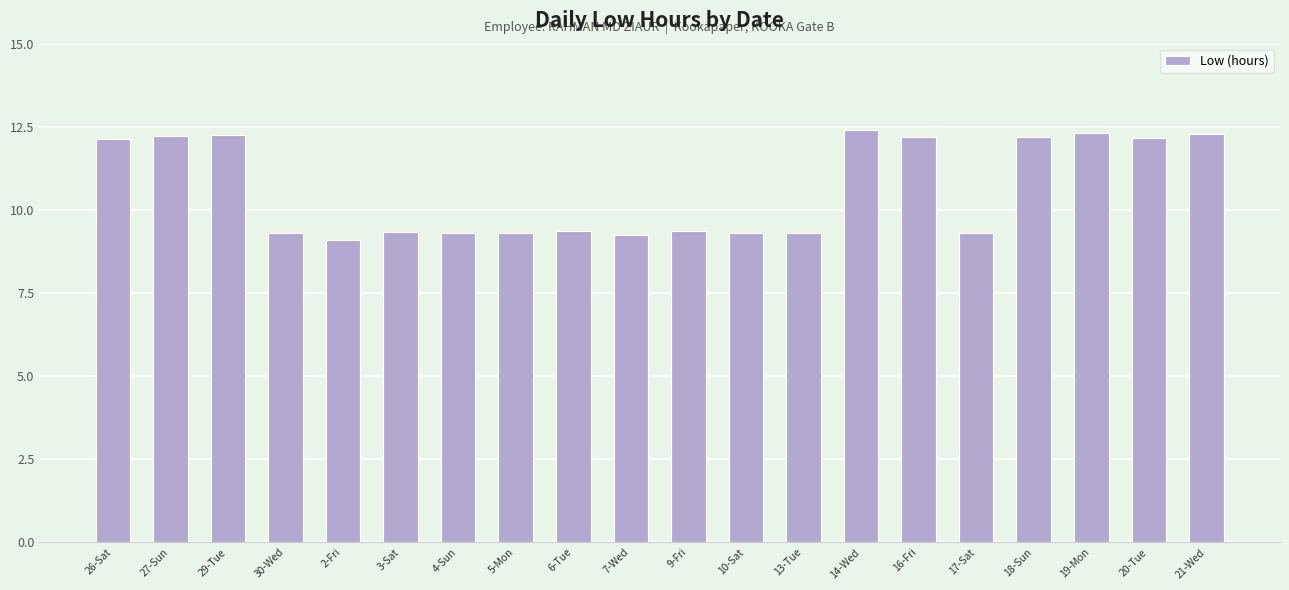

Count the number of categories in the chart.

20